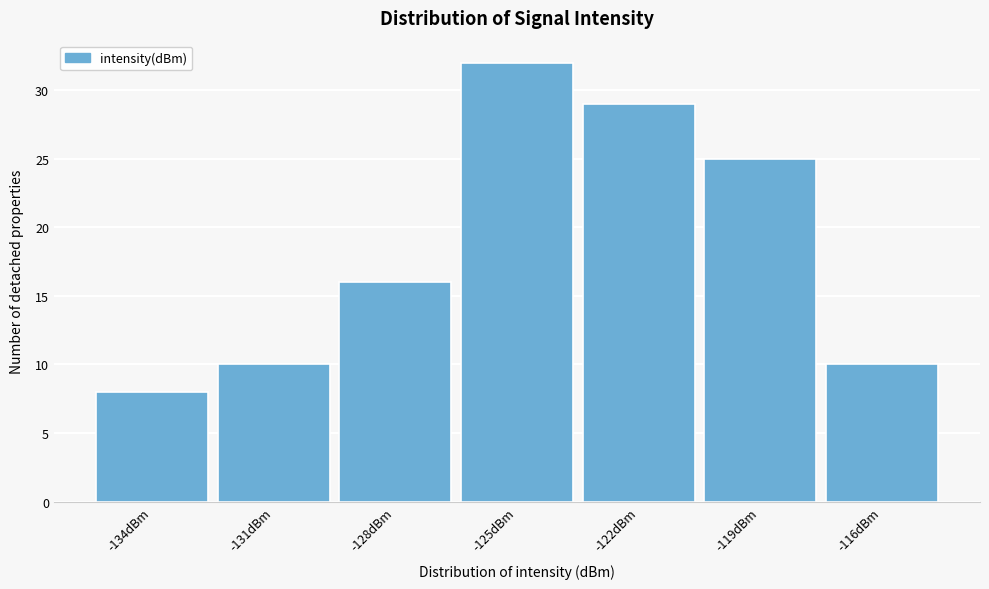

Reading left to right, what are all the values shown in this chart?

8	10	16	32	29	25	10